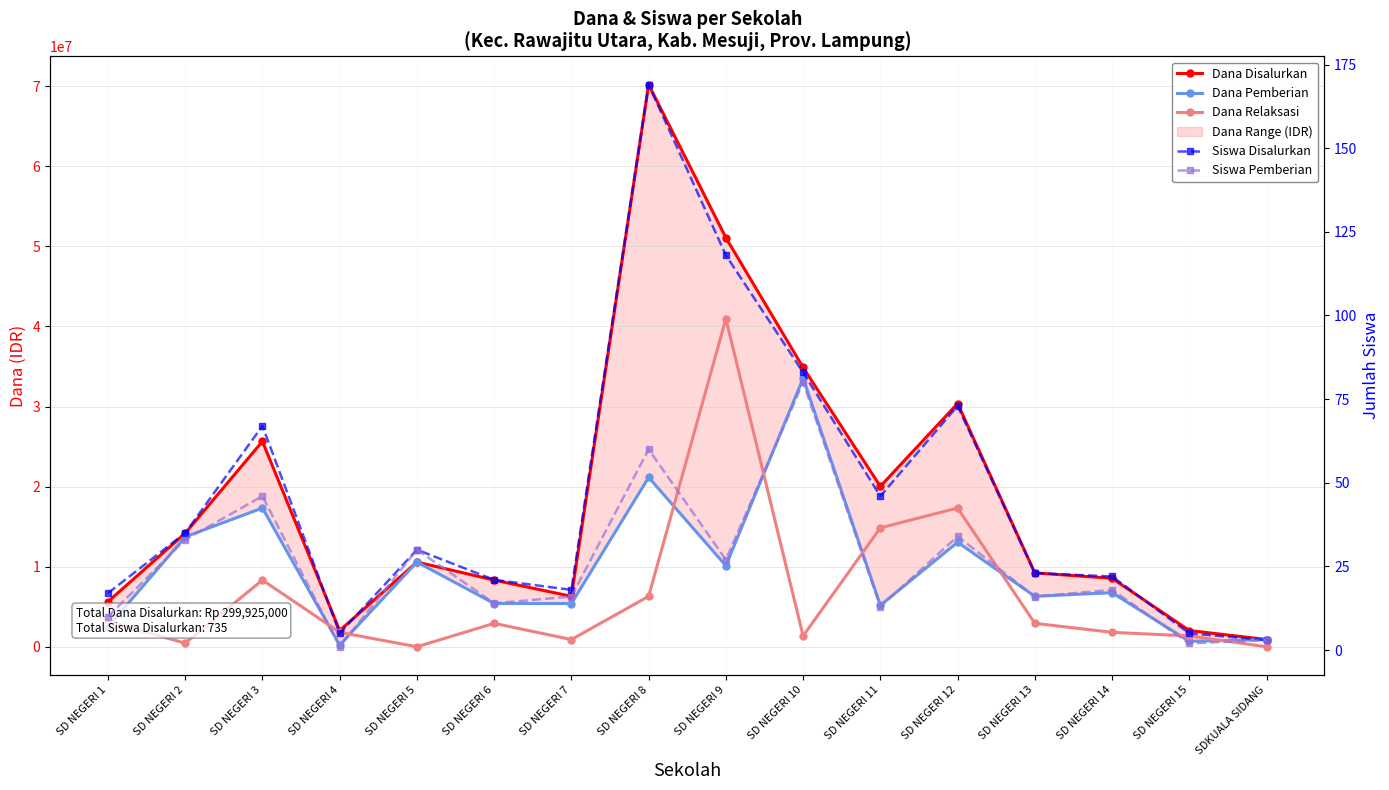

What is the label of the 12th point from the right?

SD NEGERI 5